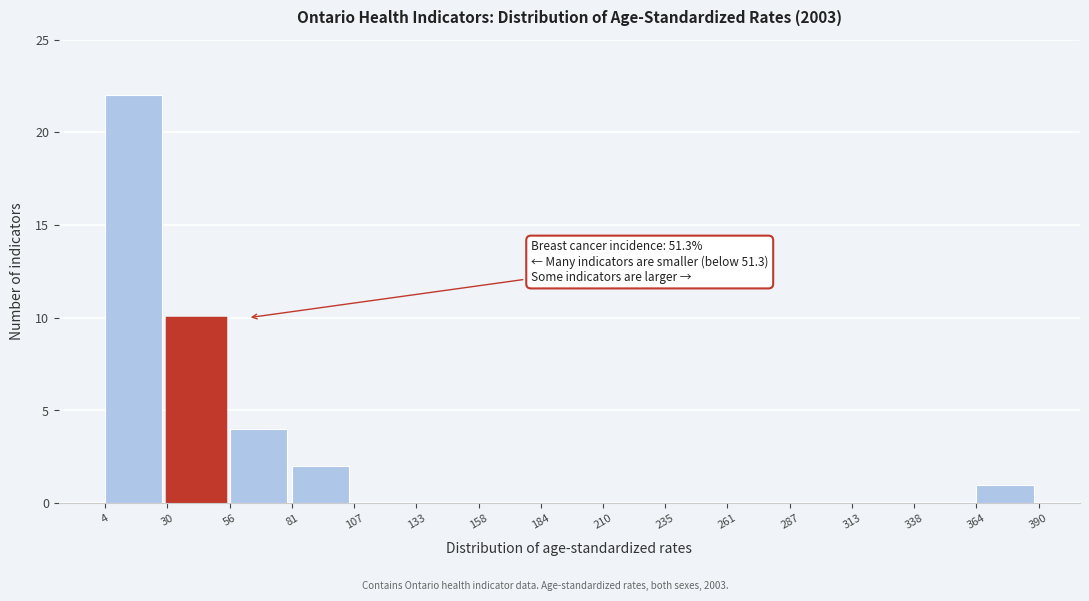

Over which range of the x-axis is the bar tallest?

4 to 30